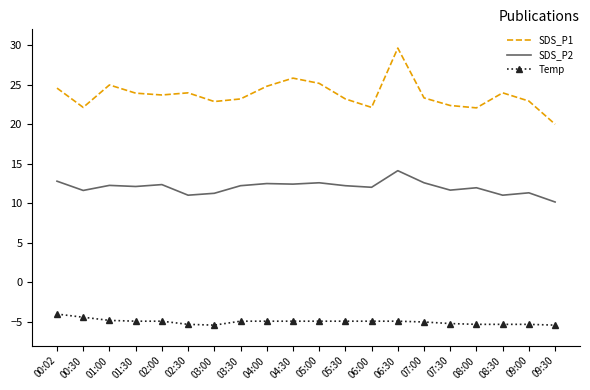

What is the approximate value of SDS_P2 at 04:00?

12.5